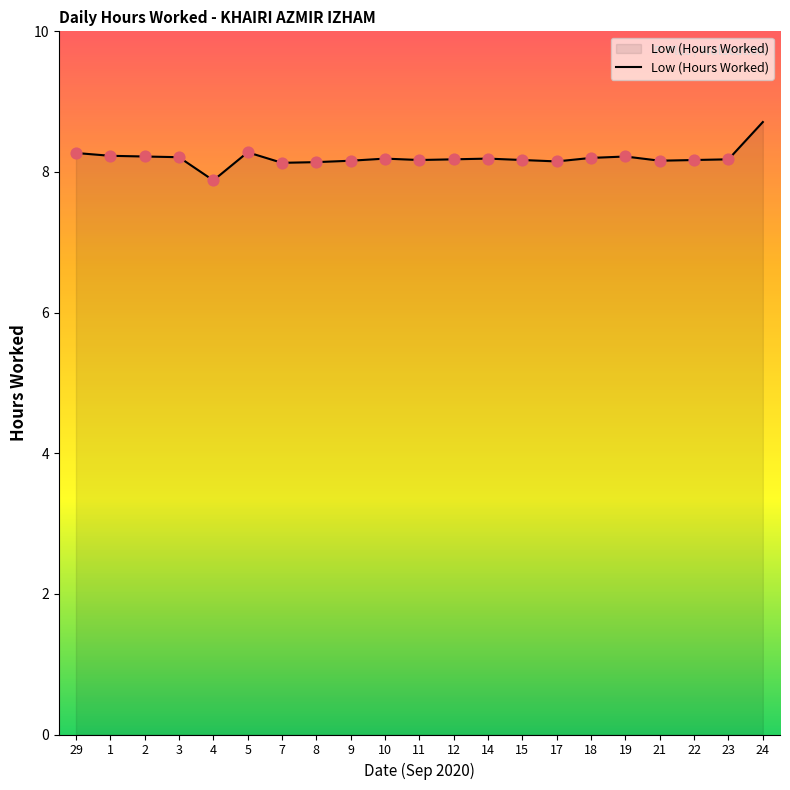

What is the ratio of the value at 11 to the value at 24?

0.9